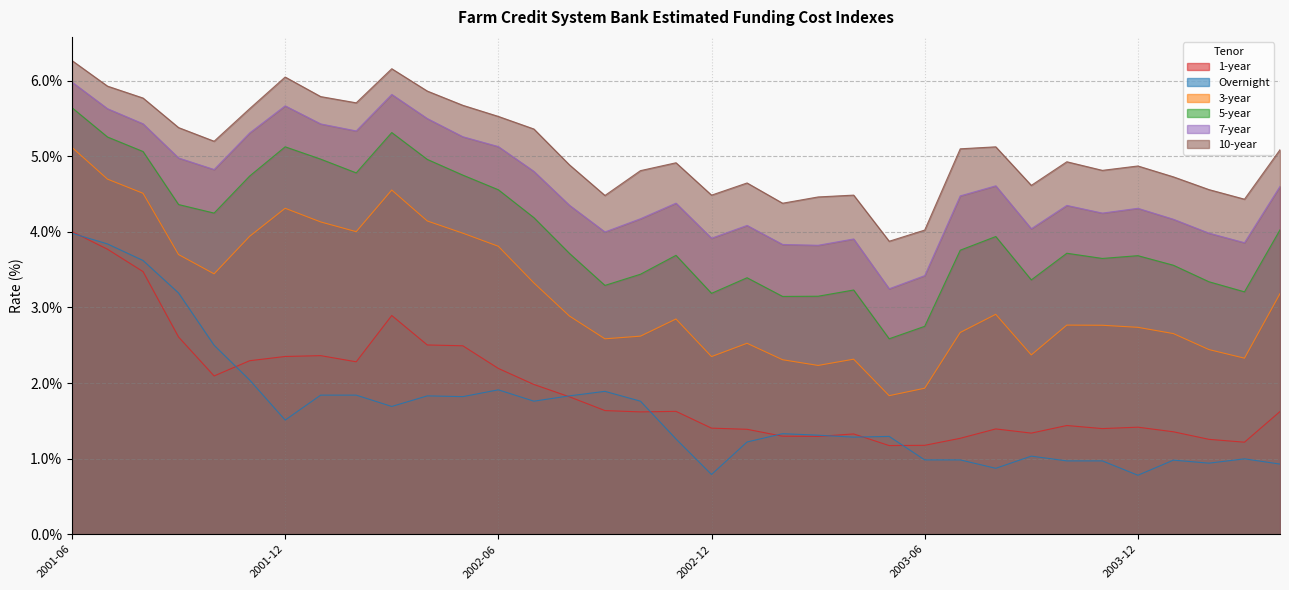

Reading left to right, transcribe all the data shown in this chart.

1-year: 4.0	3.8	3.5	2.6	2.1	2.3	2.4	2.4	2.3	2.9	2.5	2.5	2.2	2.0	1.8	1.6	1.6	1.6	1.4	1.4	1.3	1.3	1.3	1.2	1.2	1.3	1.4	1.3	1.4	1.4	1.4	1.4	1.3	1.2	1.6
Overnight: 4.0	3.8	3.6	3.2	2.5	2.0	1.5	1.8	1.8	1.7	1.8	1.8	1.9	1.8	1.8	1.9	1.8	1.3	0.8	1.2	1.3	1.3	1.3	1.3	1.0	1.0	0.9	1.0	1.0	1.0	0.8	1.0	0.9	1.0	0.9
3-year: 5.1	4.7	4.5	3.7	3.4	3.9	4.3	4.1	4.0	4.6	4.1	4.0	3.8	3.3	2.9	2.6	2.6	2.8	2.3	2.5	2.3	2.2	2.3	1.8	1.9	2.7	2.9	2.4	2.8	2.8	2.7	2.7	2.4	2.3	3.2
5-year: 5.6	5.3	5.1	4.4	4.2	4.7	5.1	5.0	4.8	5.3	5.0	4.8	4.6	4.2	3.7	3.3	3.4	3.7	3.2	3.4	3.1	3.1	3.2	2.6	2.8	3.8	3.9	3.4	3.7	3.6	3.7	3.6	3.3	3.2	4.0
7-year: 6.0	5.6	5.4	5.0	4.8	5.3	5.7	5.4	5.3	5.8	5.5	5.3	5.1	4.8	4.4	4.0	4.2	4.4	3.9	4.1	3.8	3.8	3.9	3.2	3.4	4.5	4.6	4.0	4.3	4.2	4.3	4.2	4.0	3.9	4.6
10-year: 6.3	5.9	5.8	5.4	5.2	5.6	6.0	5.8	5.7	6.2	5.9	5.7	5.5	5.4	4.9	4.5	4.8	4.9	4.5	4.6	4.4	4.5	4.5	3.9	4.0	5.1	5.1	4.6	4.9	4.8	4.9	4.7	4.6	4.4	5.1